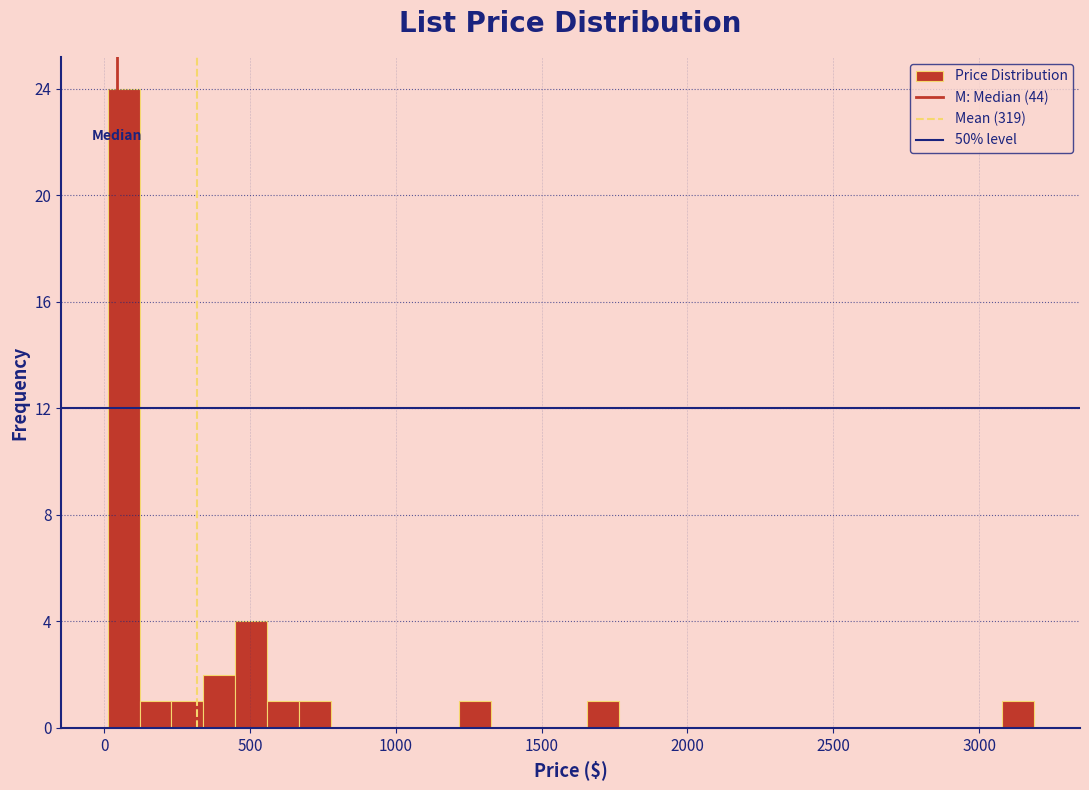

Read against the x-axis, roughly where is the centre of the tallest bar?

50